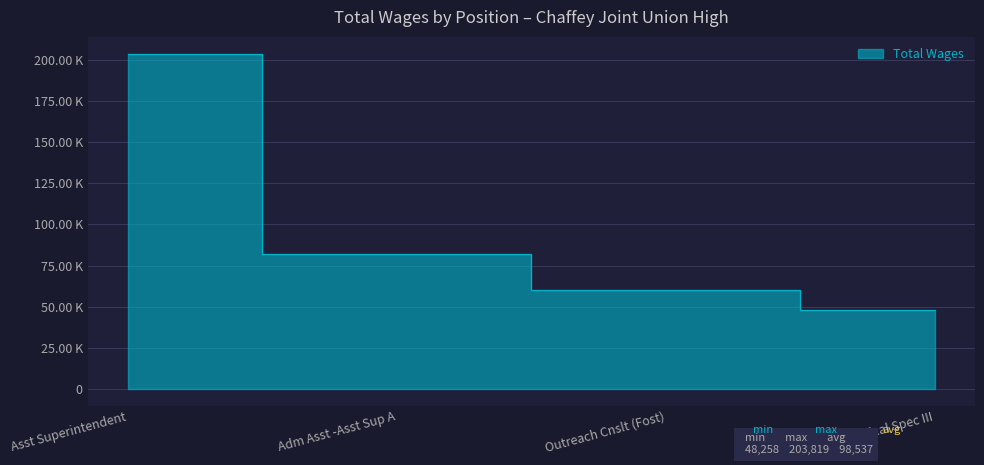

What is the greatest value displayed?

203819